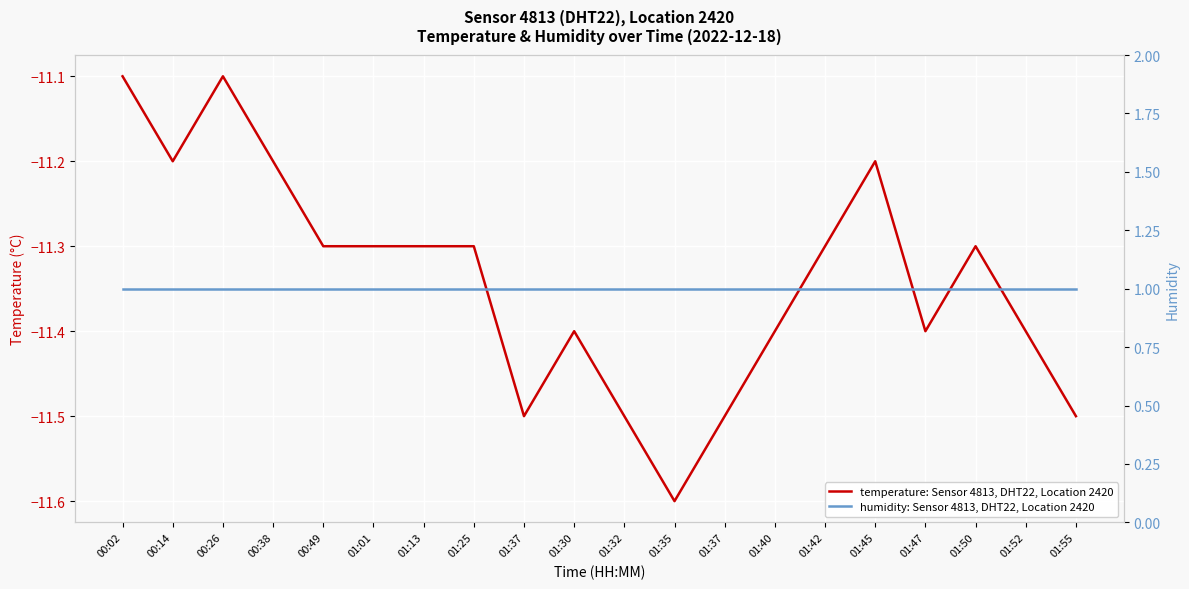

True or false: temperature: Sensor 4813, DHT22, Location 2420 and humidity: Sensor 4813, DHT22, Location 2420 intersect in this chart.

False